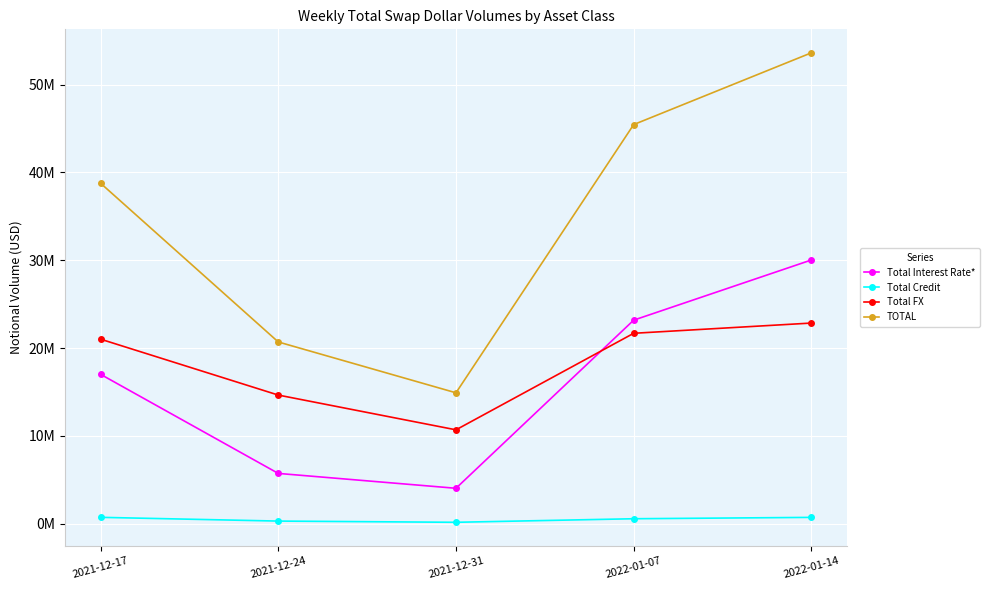

Rank the series at 2022-01-14 from lowest to highest value.

Total Credit, Total FX, Total Interest Rate*, TOTAL